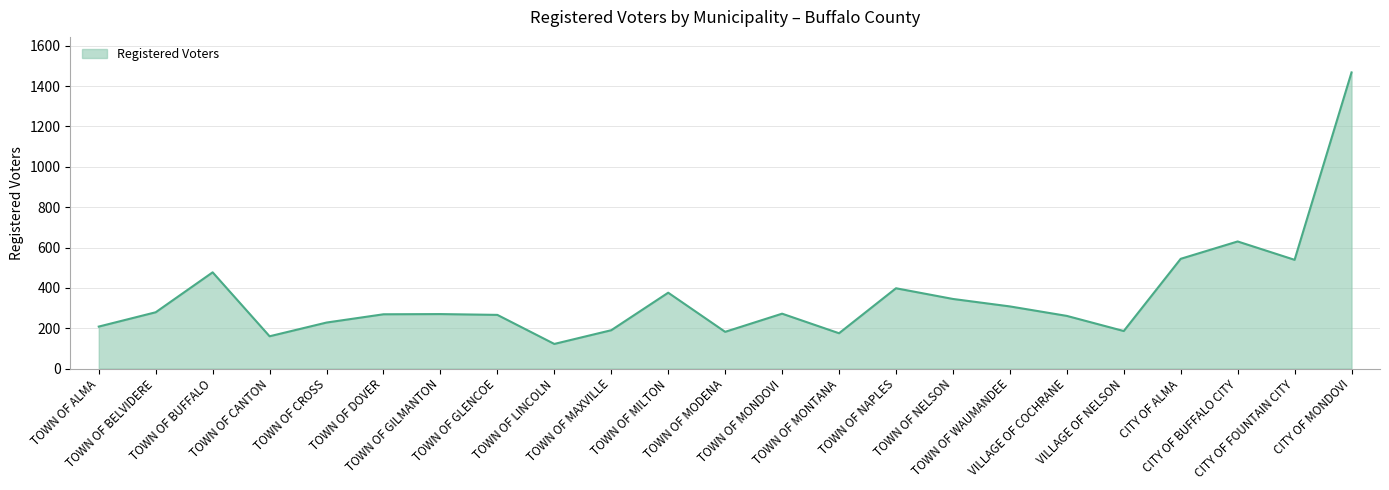

At which category does the data reach its first local peak?

TOWN OF BUFFALO